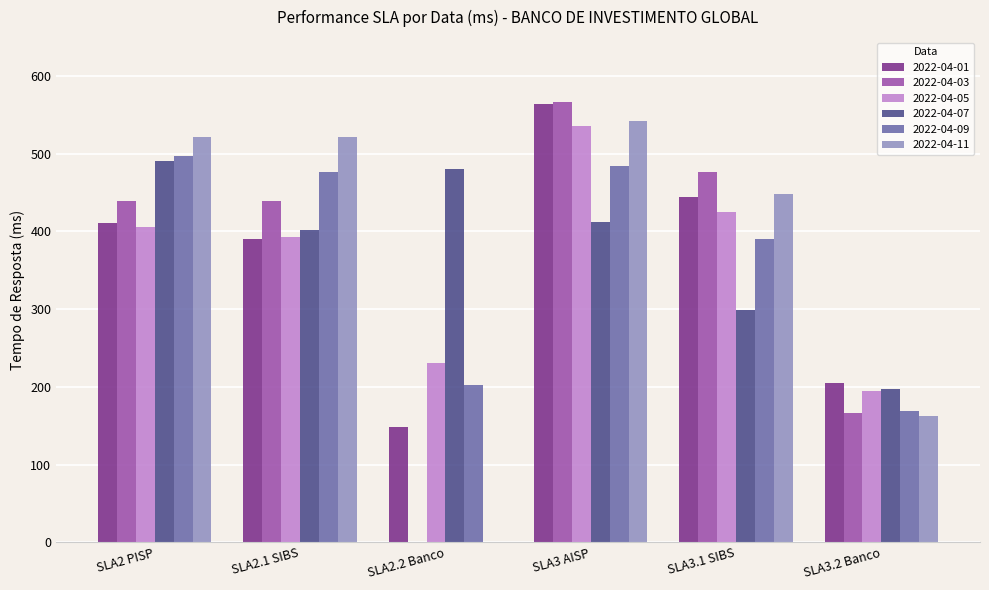

Is the value of 2022-04-09 at SLA3 AISP greater than the value of 2022-04-11 at SLA2.2 Banco?

Yes